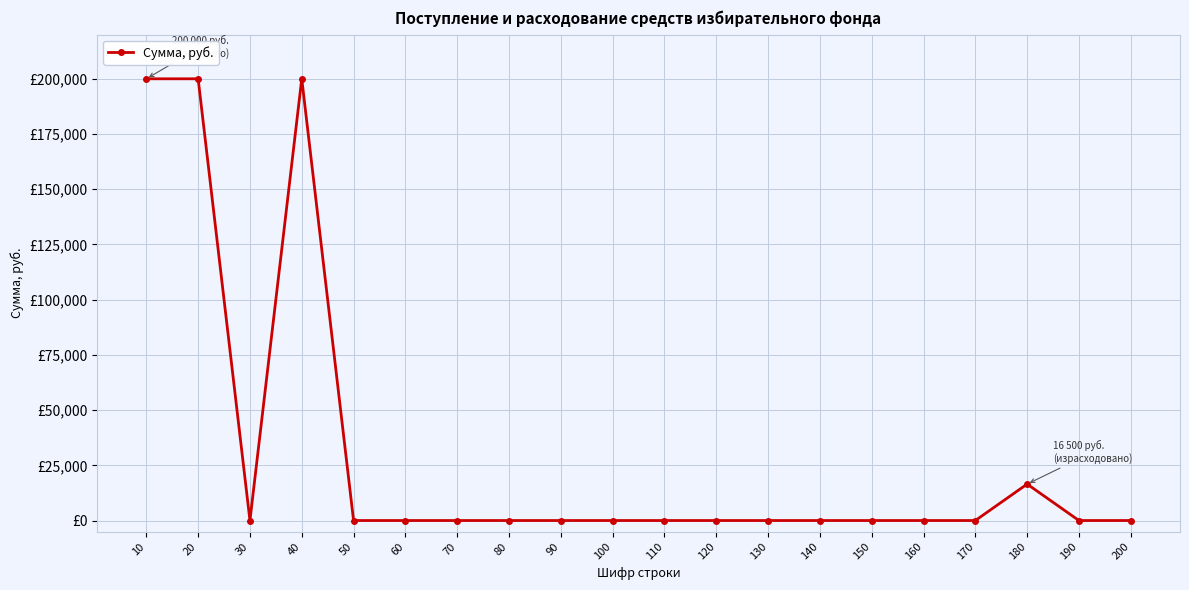

Reading left to right, extract all data points from this chart.

10=200000	20=200000	30=0	40=200000	50=0	60=0	70=0	80=0	90=0	100=0	110=0	120=0	130=0	140=0	150=0	160=0	170=0	180=16500	190=0	200=0